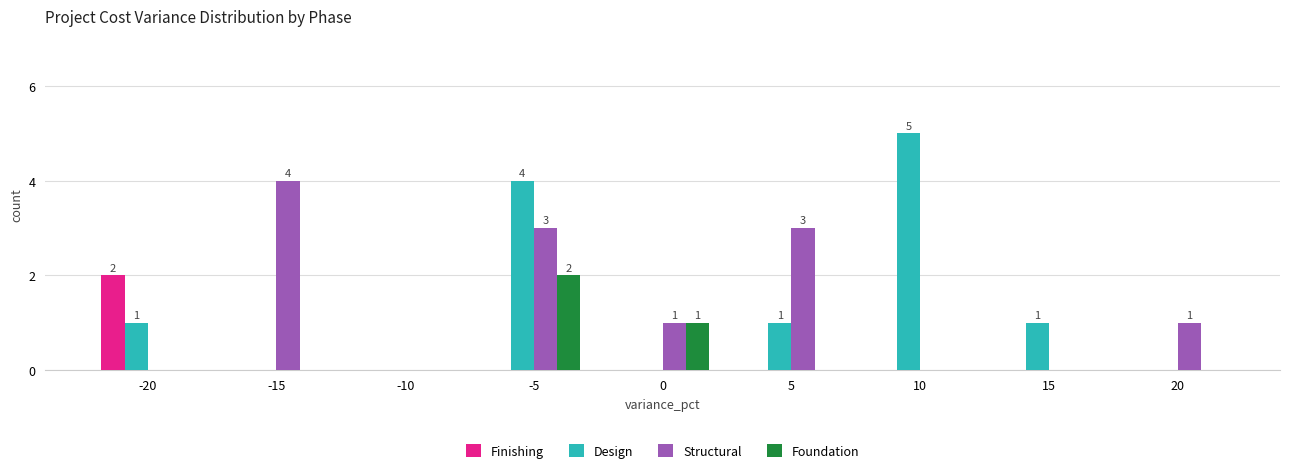

Count the number of categories in the chart.

9